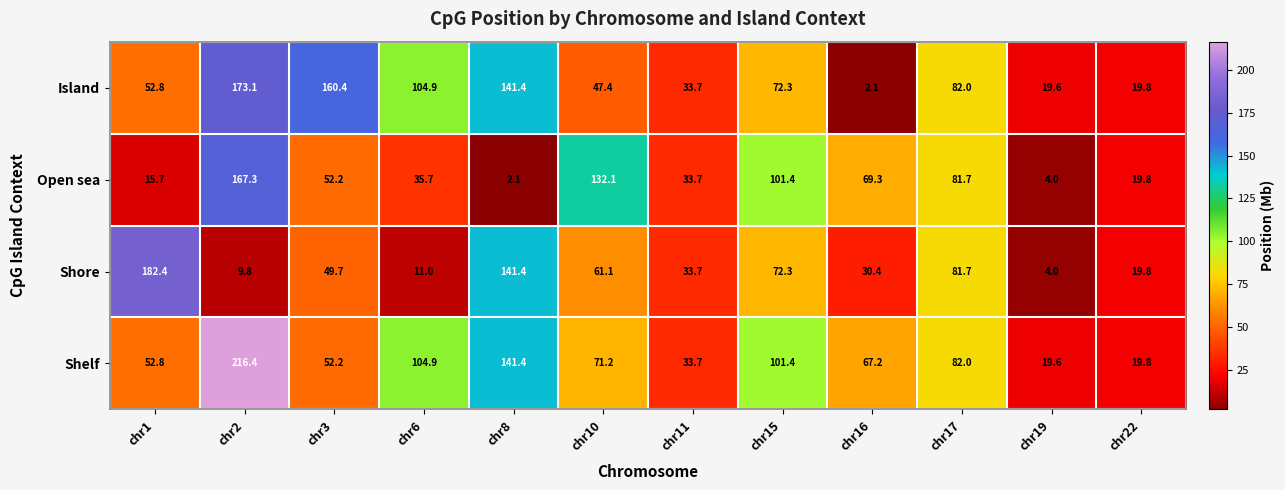

Which category has the lowest value in the Shelf series?

chr19